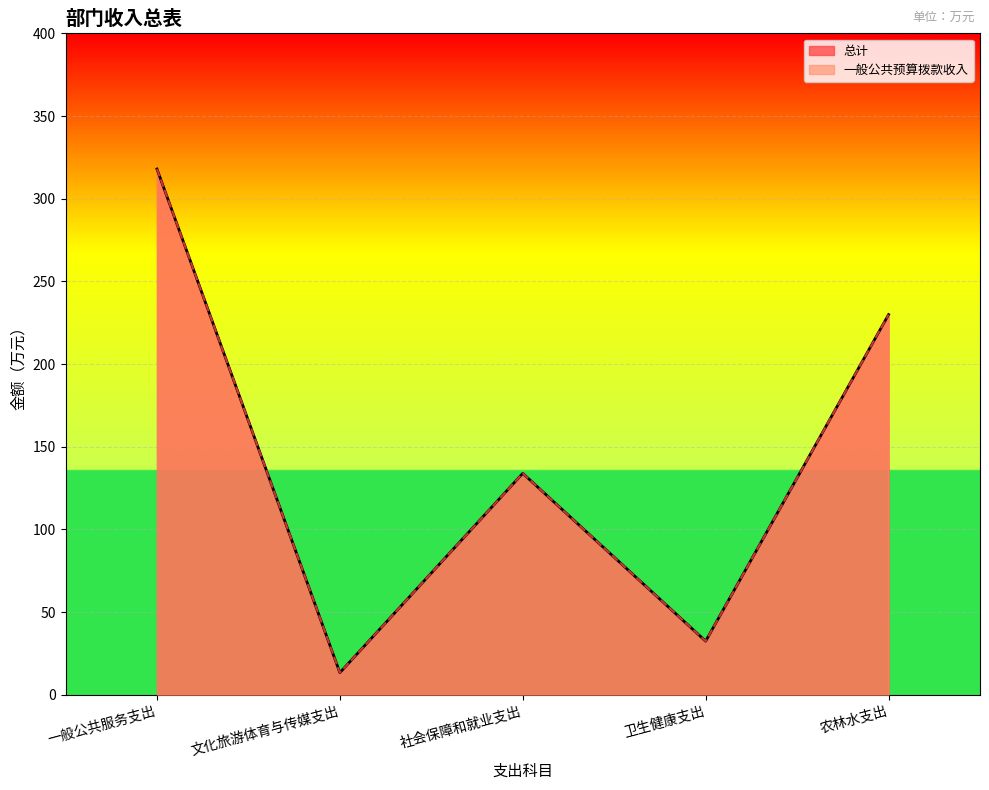

True or false: 一般公共预算拨款收入 and 总计 cross at least once.

False